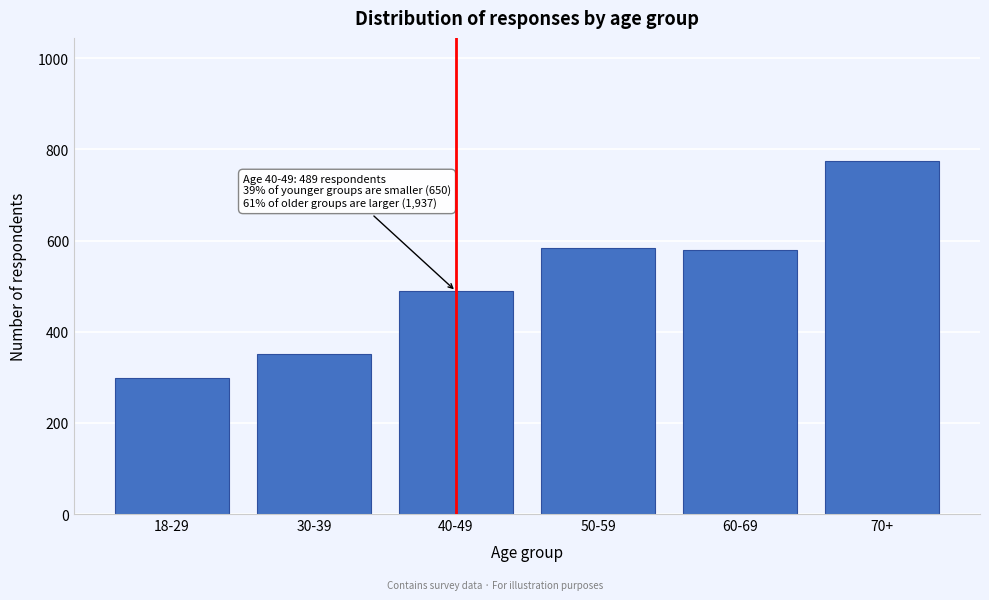

Reading left to right, extract all data points from this chart.

18-29=298	30-39=352	40-49=489	50-59=584	60-69=579	70+=774